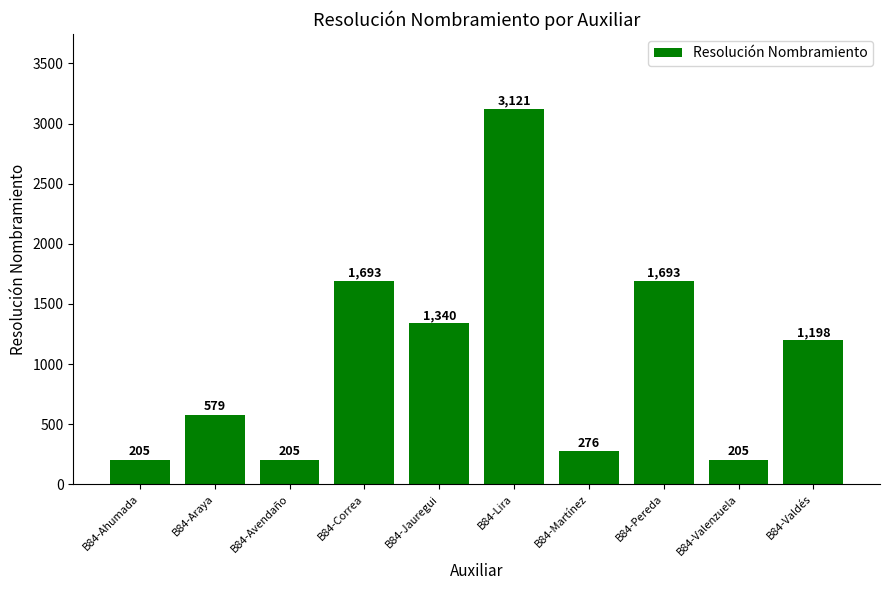

At which category does the chart reach its peak across all series?

B84-Lira